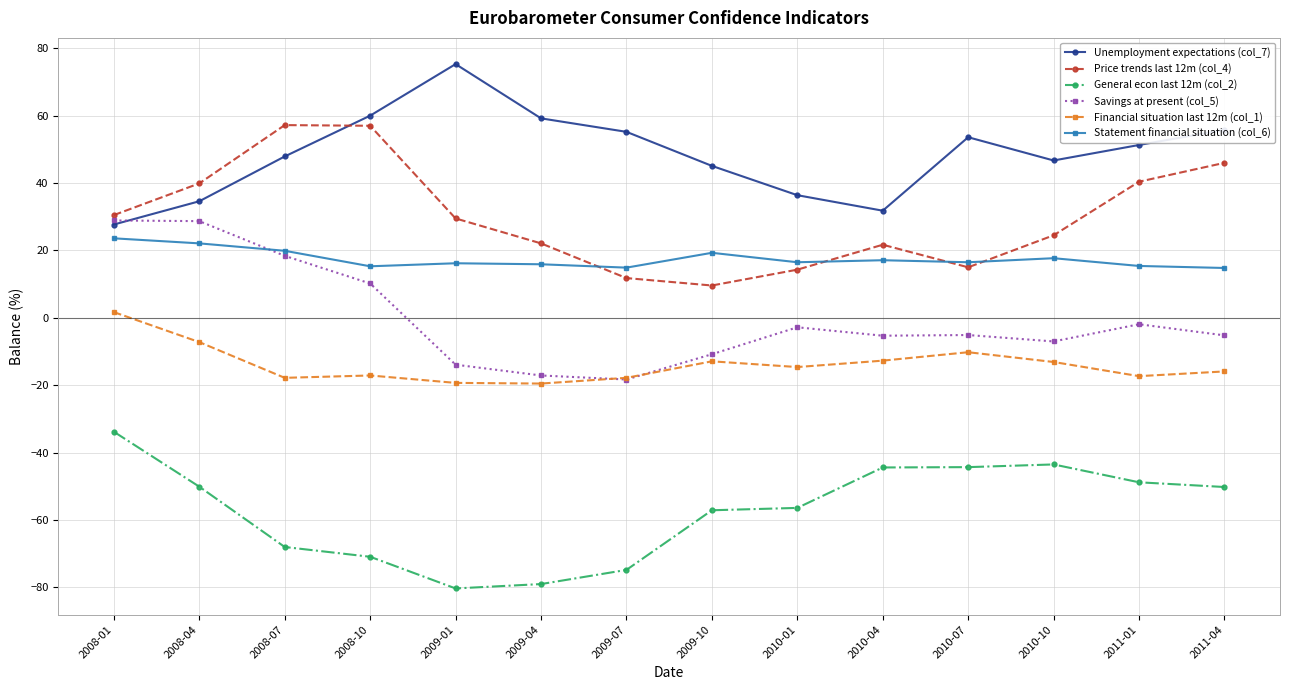

What is the lowest value of the Savings at present (col_5) series?

-18.3